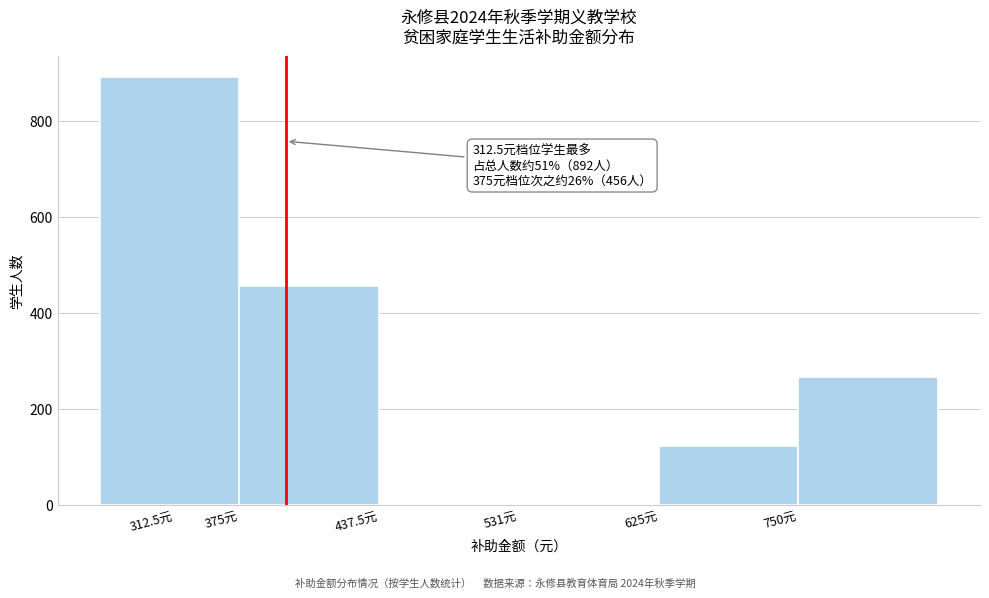

Reading left to right, what are all the values shown in this chart?

312.5元=892	375元=456	437.5元=0	531元=0	625元=123	750元=267